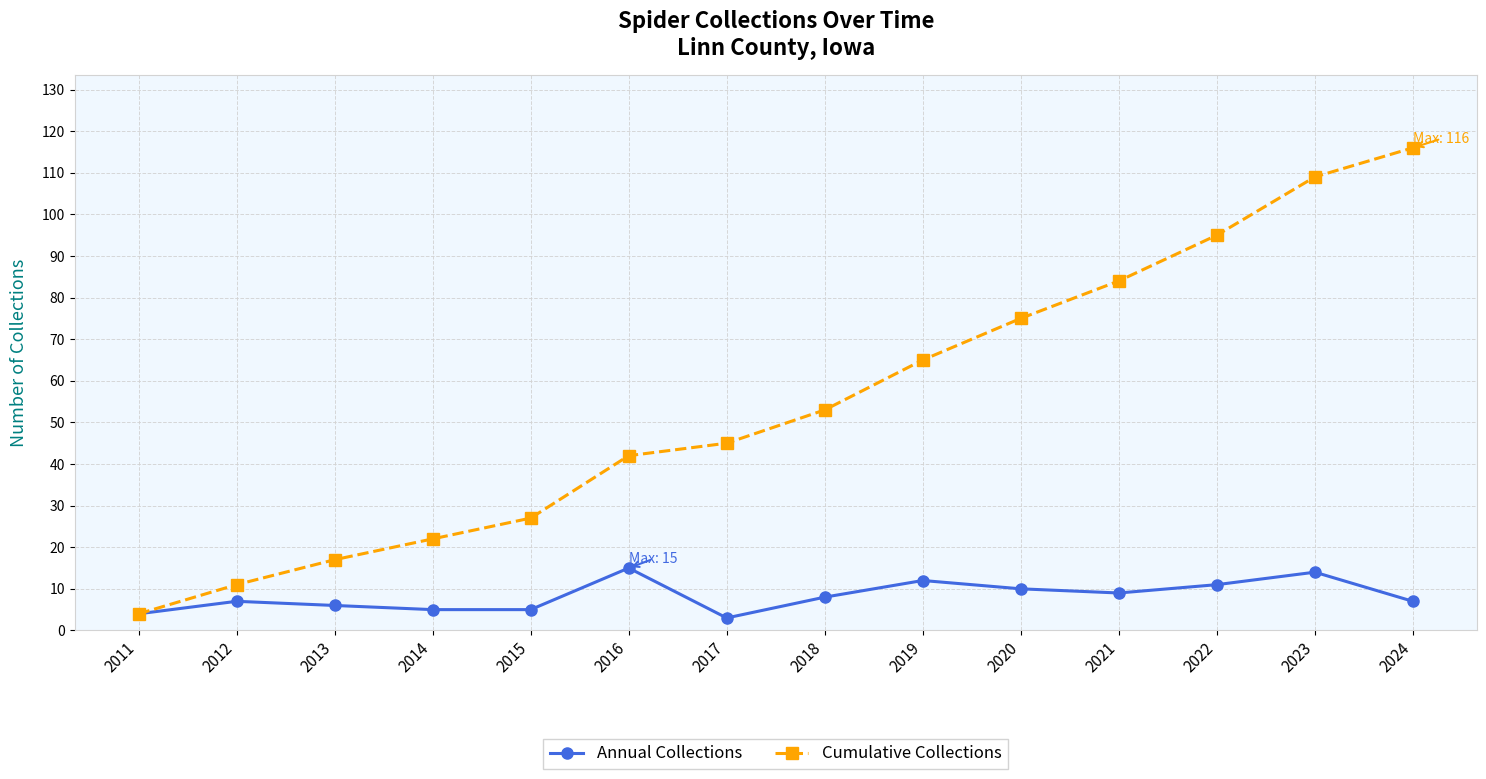

At which label is Cumulative Collections closest to 60?

2019